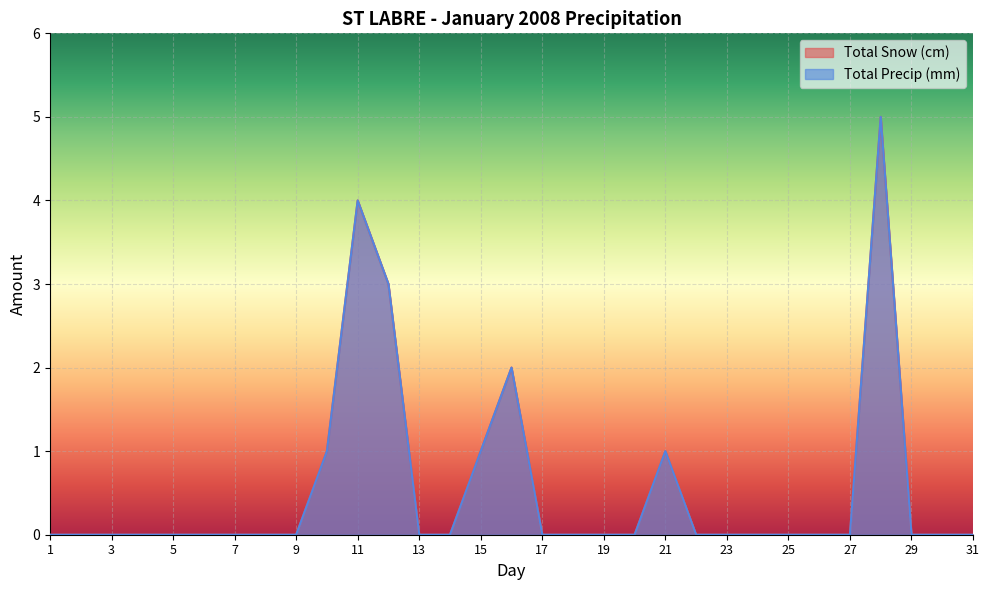

Which series changed the most between 5 and 30?

Total Snow (cm)